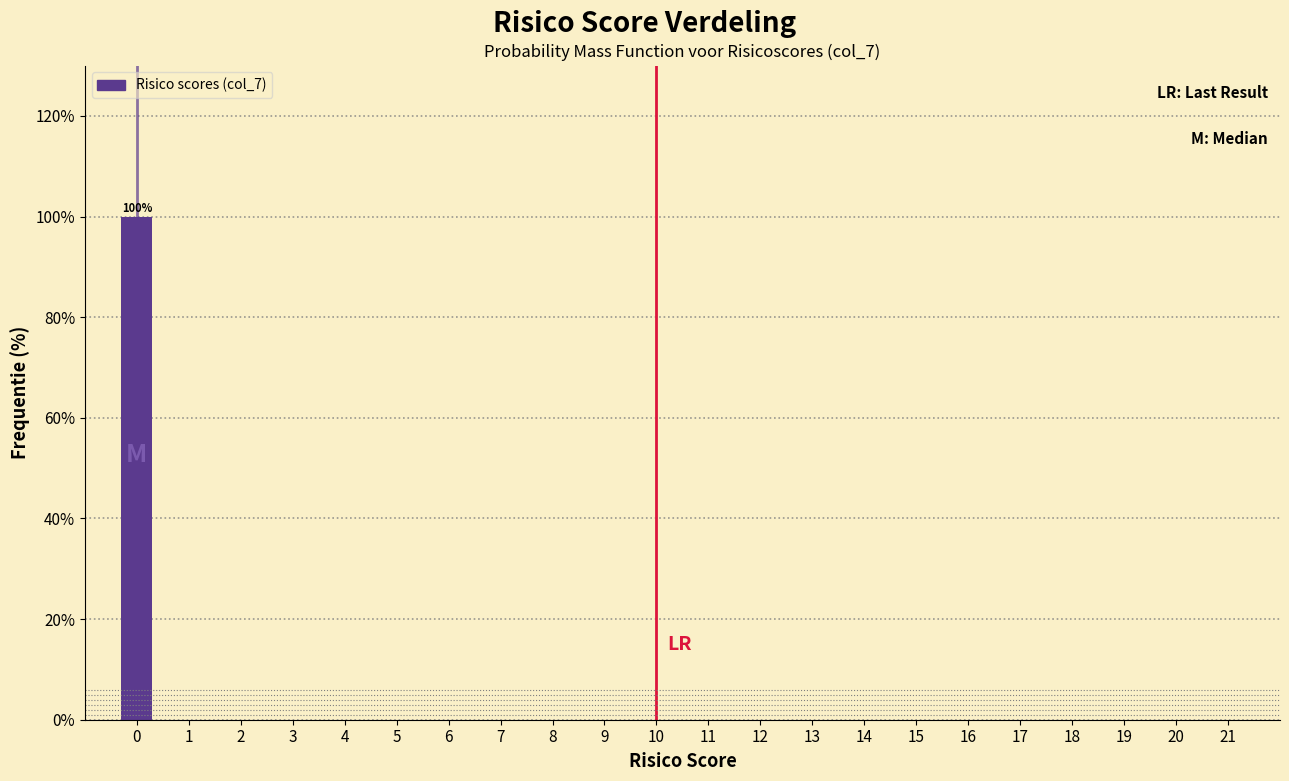

Over which range of the x-axis is the bar tallest?

-0.5 to 0.5